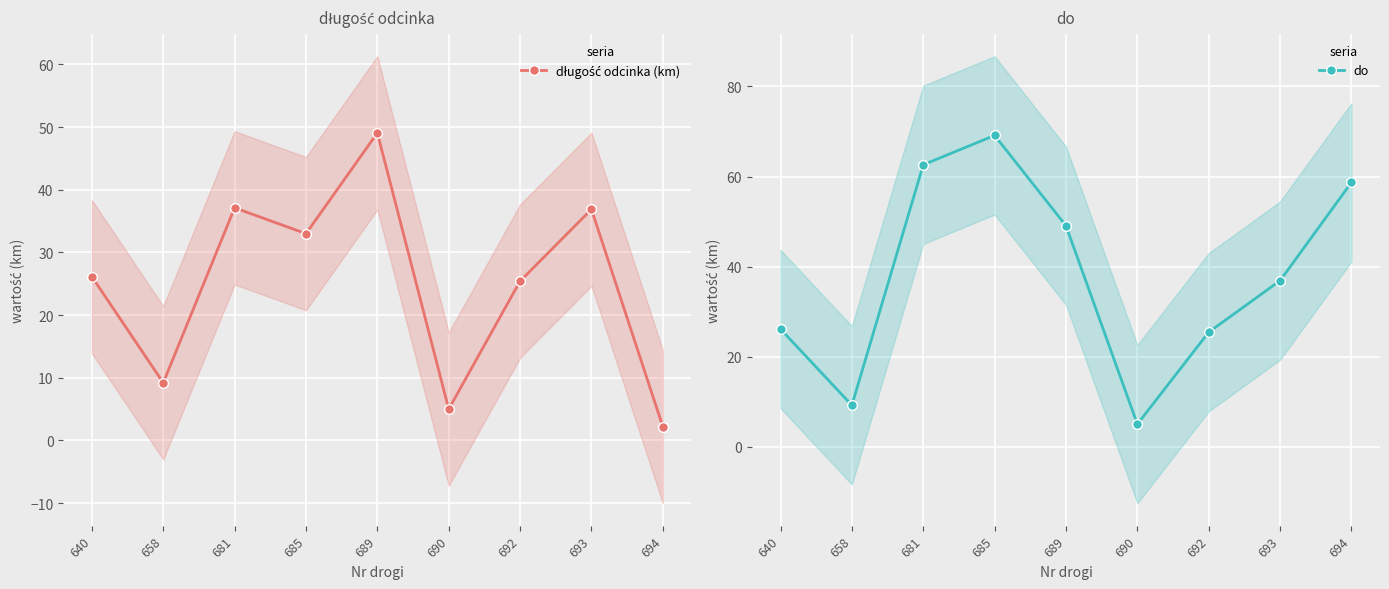

Count the number of data series in this chart.

2